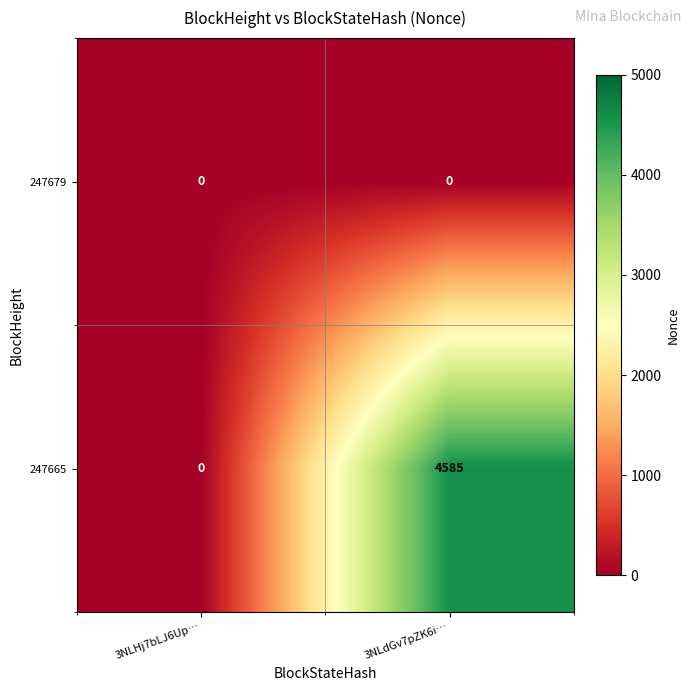

Is it true that 247665 equals 7276 at 3NLdGv7pZK6i…?

False